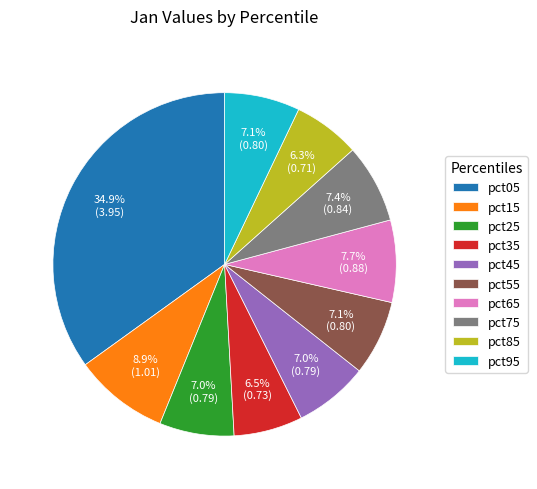

Which slice is the largest?

pct05